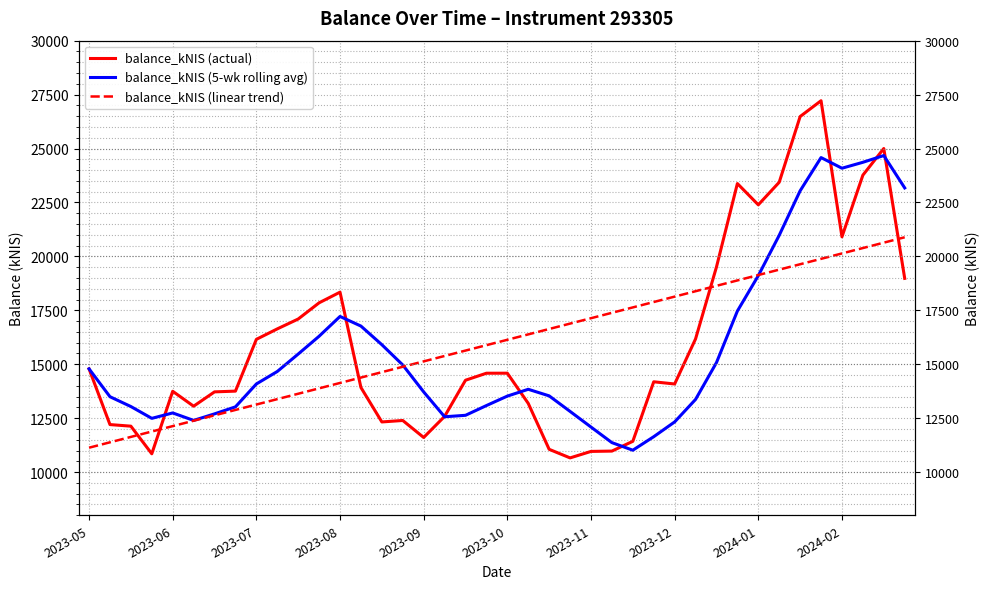

True or false: balance_kNIS (5-wk rolling avg) has more than 0 points higher than both neighbors.

True